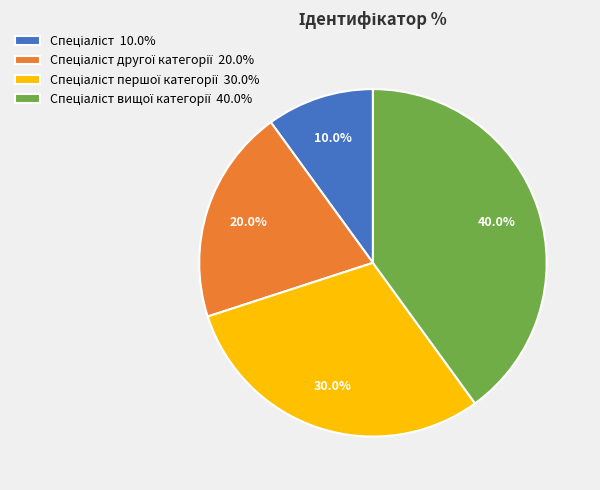

Is there any slice that represents more than half of the pie?

No